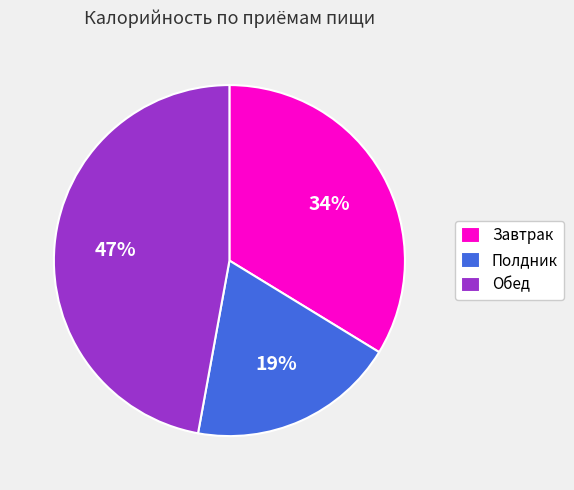

Which slice is the largest?

Обед